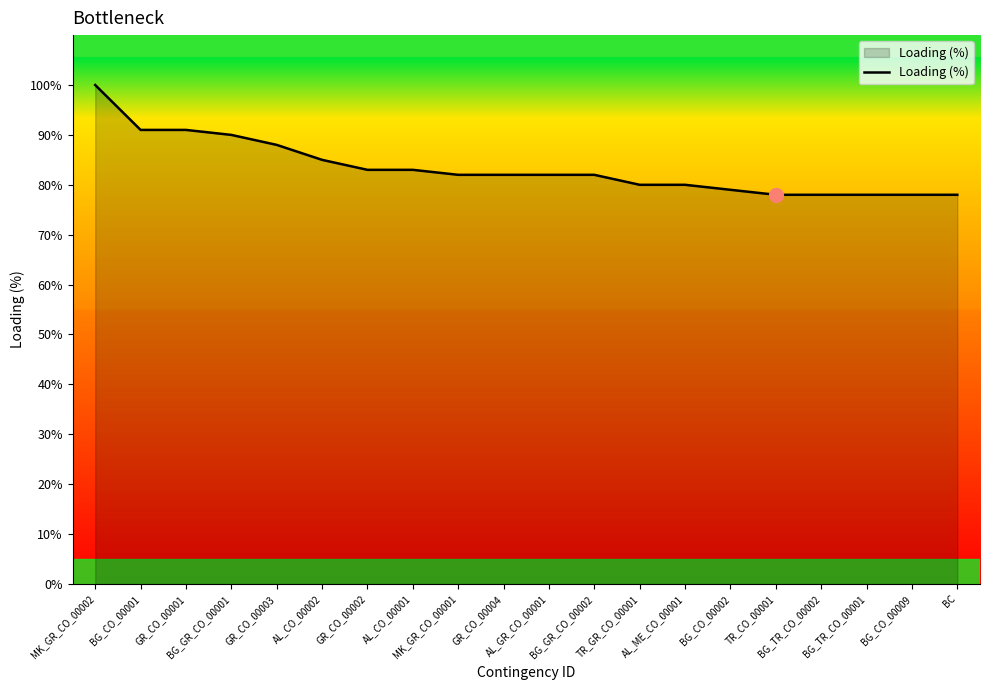

What is the sum of the values at AL_GR_CO_00001 and BG_CO_00002?

161